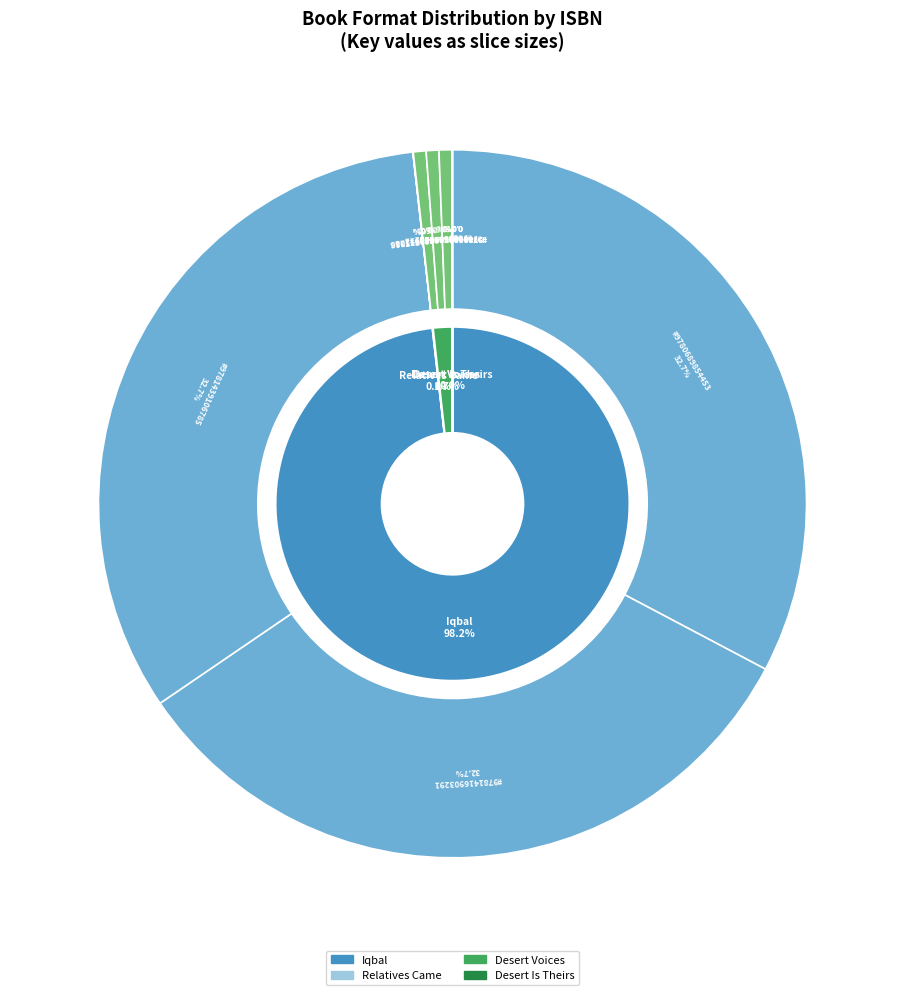

How many slices are in this pie chart?

11